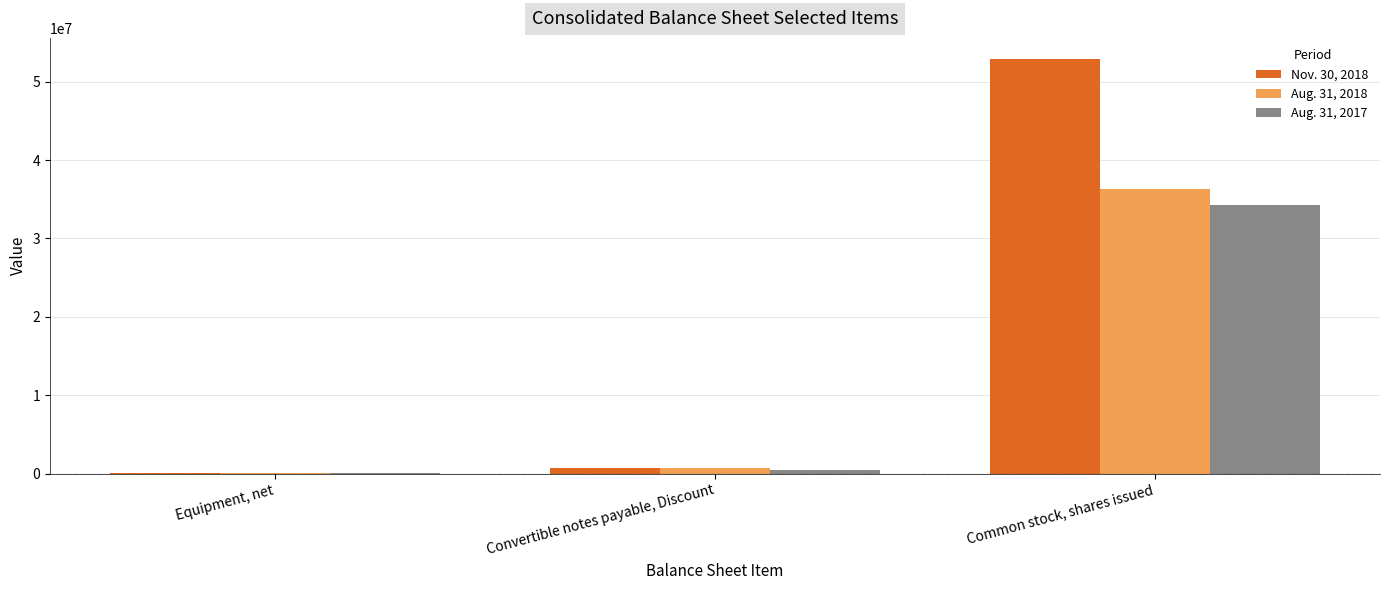

Which series has the largest total across all categories?

Nov. 30, 2018